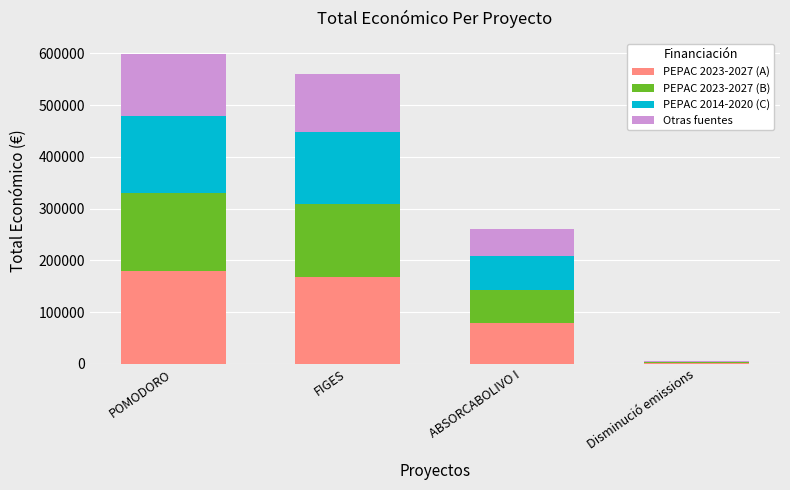

What is the total value across all series at ABSORCABOLIVO I?

260325.0